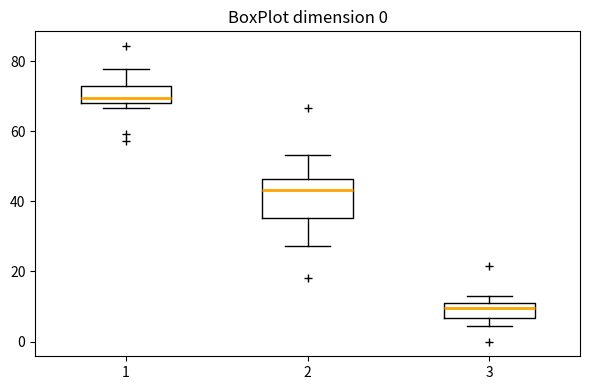

Reading left to right, read every box against the y-axis: the position of its median line, the range the box covers, and the ends of its whiskers. The values are not printed on the chart, so give them approximately, as read against the axis.

1: median 70, box 68 to 74, whiskers 66 to 78
2: median 44, box 36 to 46, whiskers 28 to 54
3: median 10 (just below the box's upper edge), box 6 to 10, whiskers 4 to 14